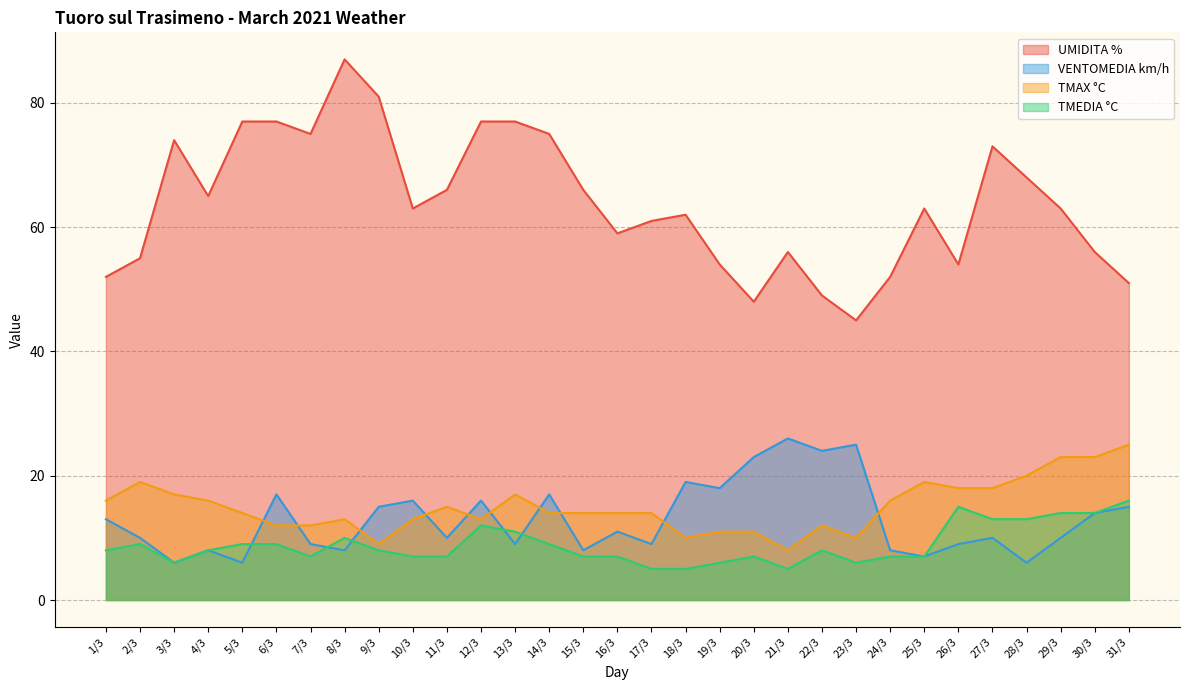

Which series changed the most between 3/3 and 9/3?

VENTOMEDIA km/h